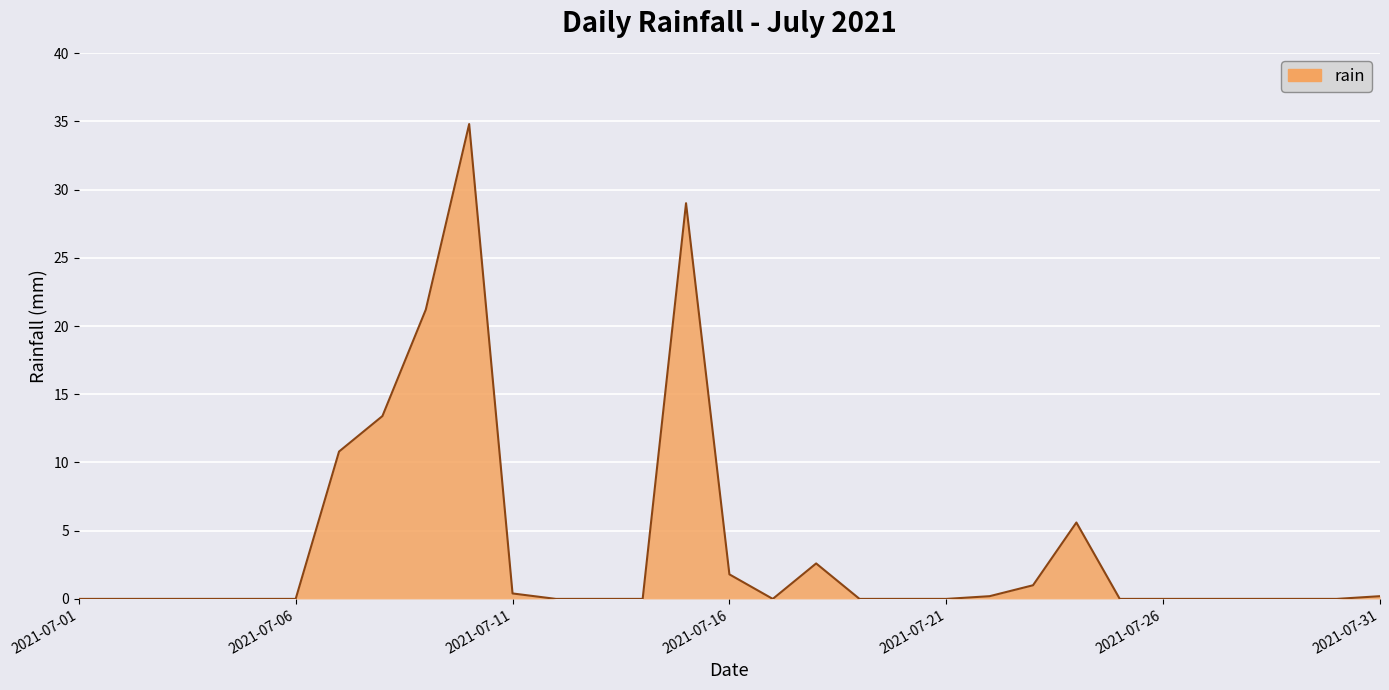

What is the difference between the maximum and minimum values?

34.8